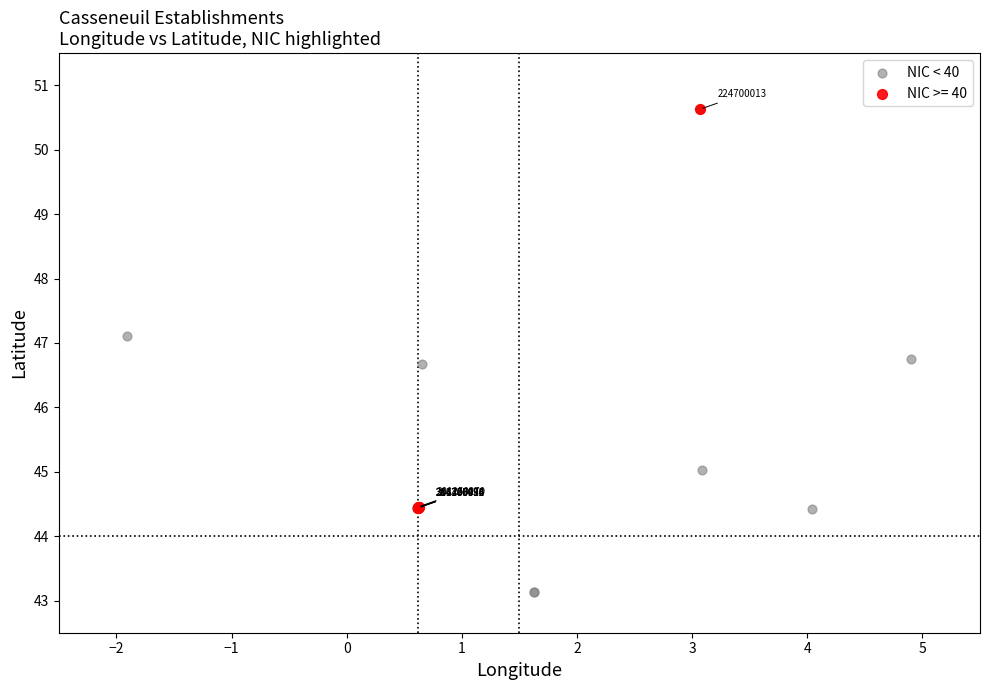

Which series has the widest spread of Y values?

NIC < 40